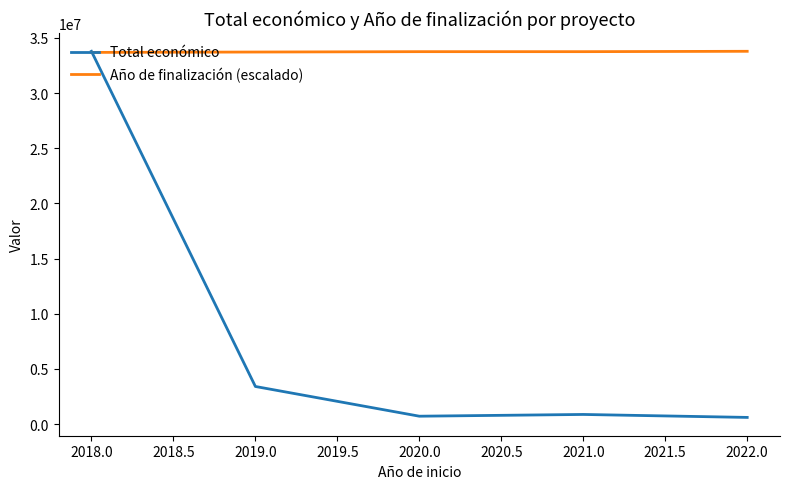

Which series has the largest total across all categories?

Año de finalización (escalado)